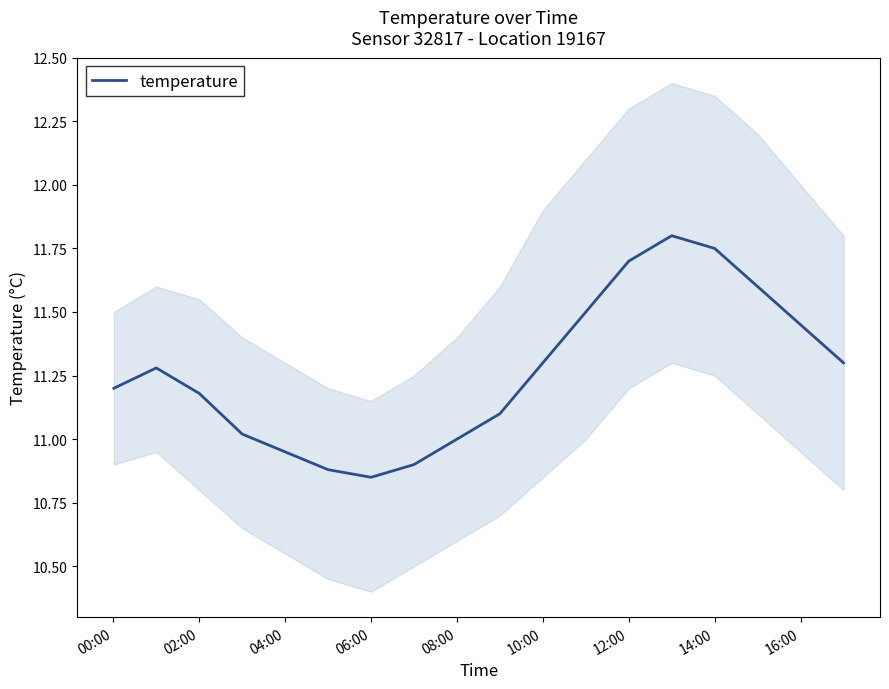

What is the difference between the maximum and second lowest values?

0.9